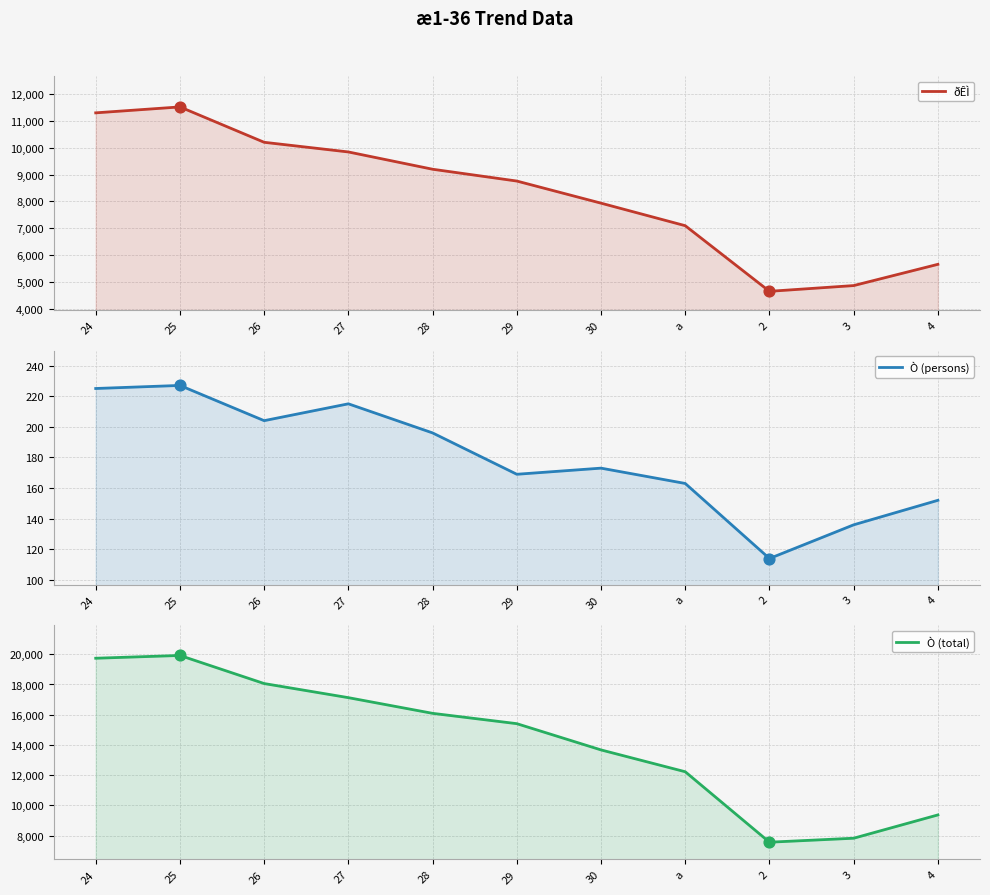

Which series has the largest Y range (max minus min)?

Ò (total)